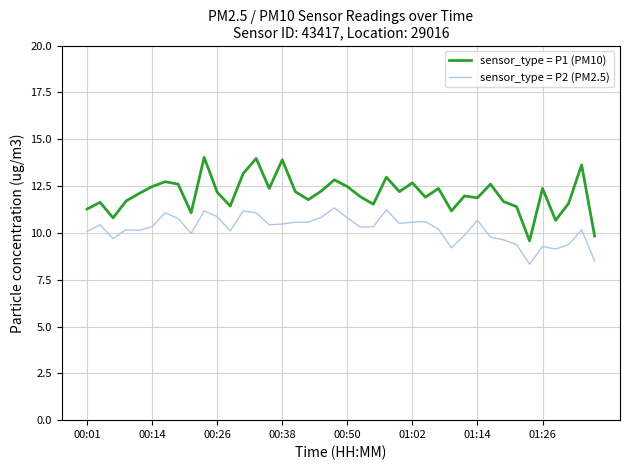

True or false: sensor_type = P2 (PM2.5) and sensor_type = P1 (PM10) intersect in this chart.

False